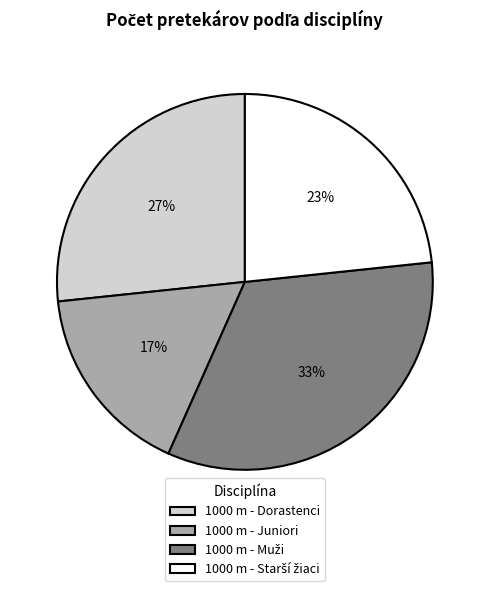

To the nearest percent, what is the average slice percentage?

25%